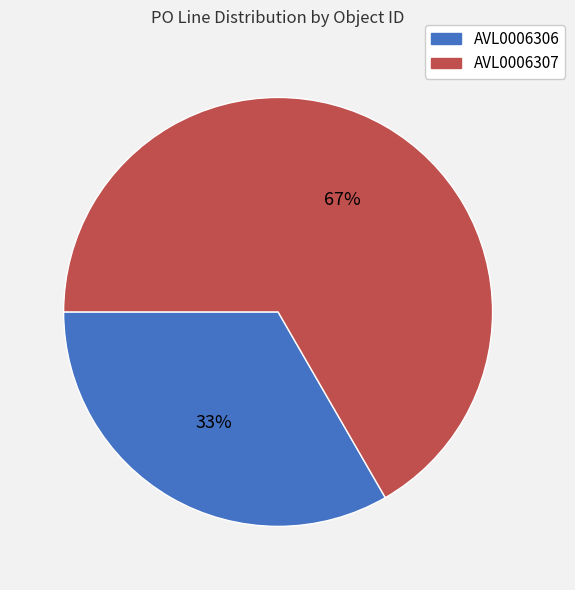

How many segments does this pie chart have?

2